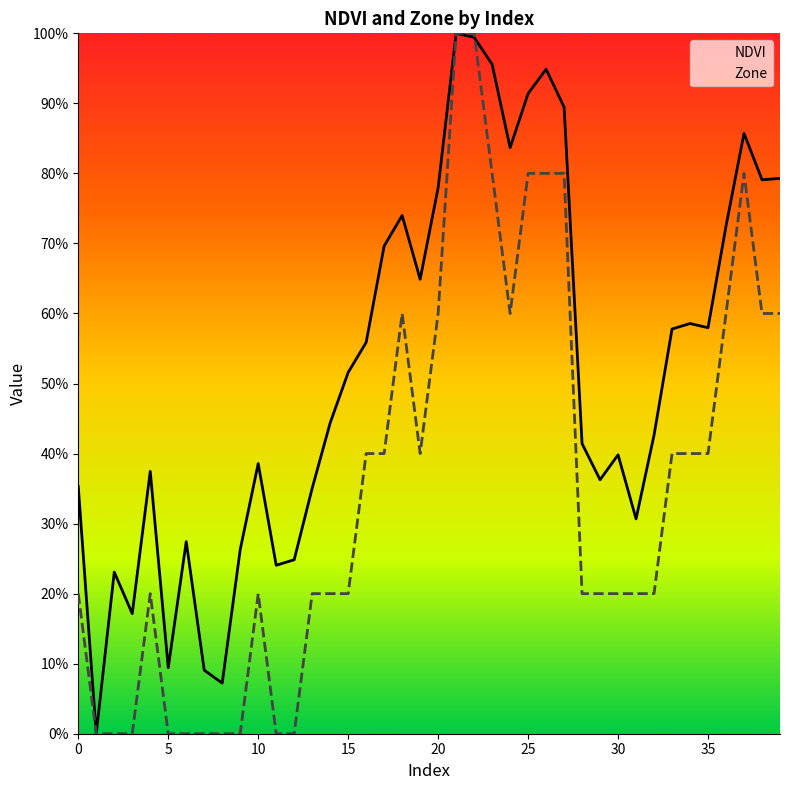

Which category has the highest value across all series?

21